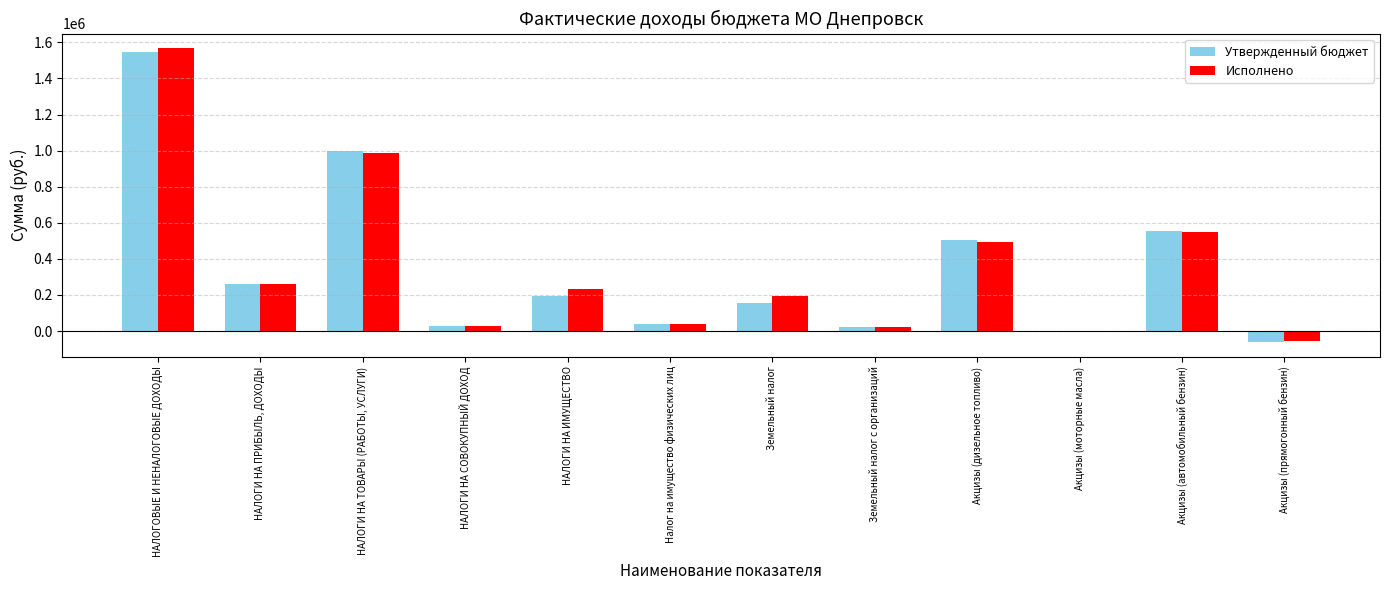

What is the greatest value displayed?

1566928.6